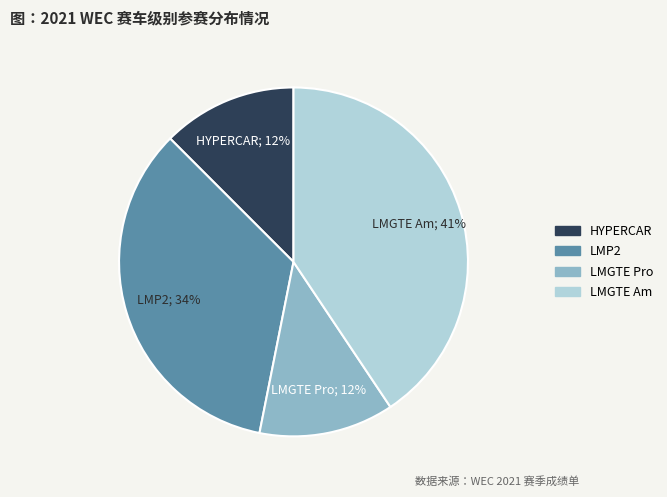

To the nearest percent, what is the average slice percentage?

25%